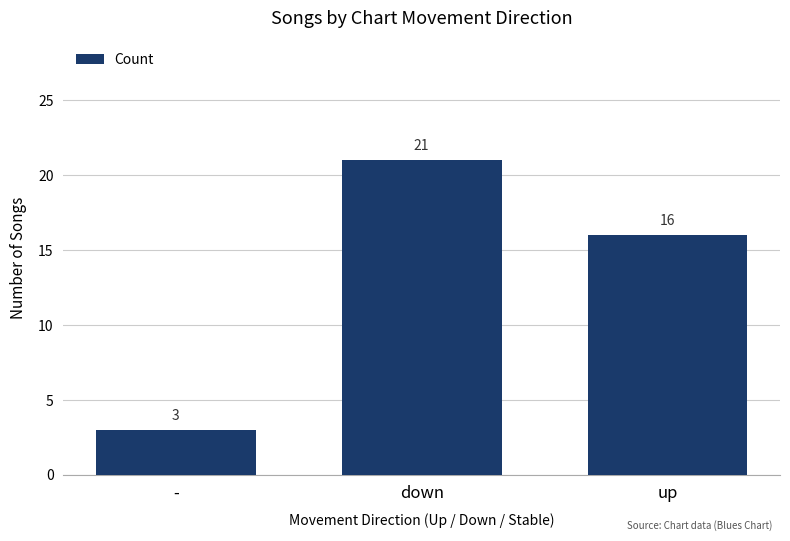

How many series are shown in this chart?

1